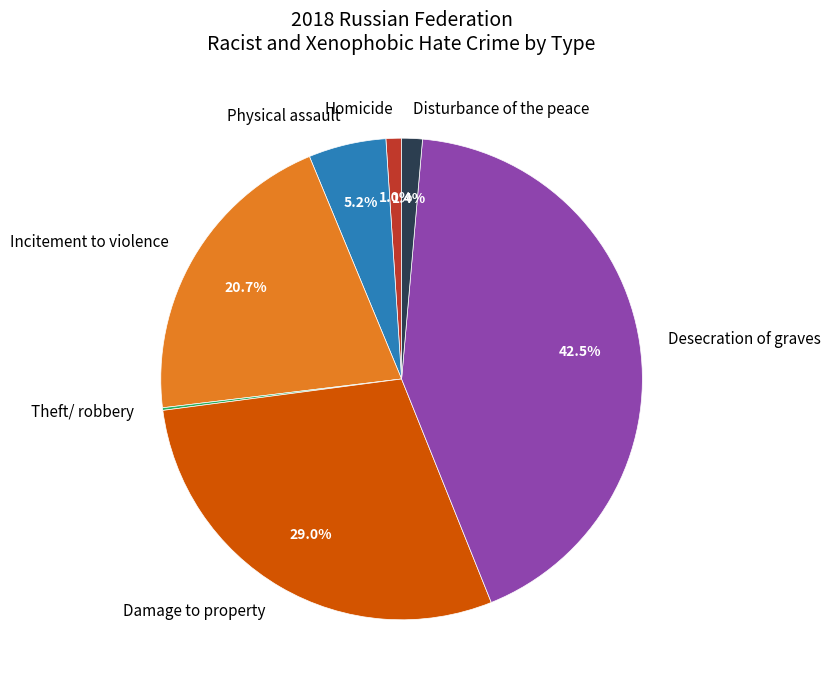

Between Damage to property and Physical assault, which is larger?

Damage to property